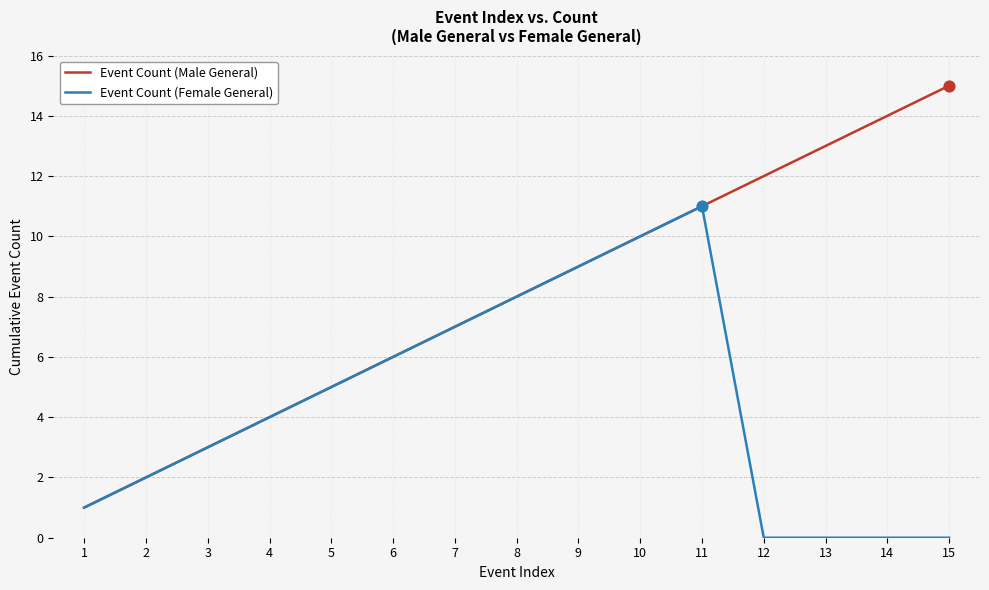

At which category is the sum across all series the highest?

11